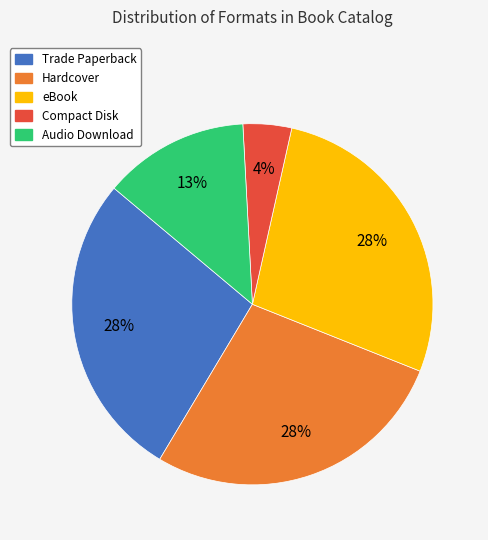

Is there any slice that represents more than half of the pie?

No